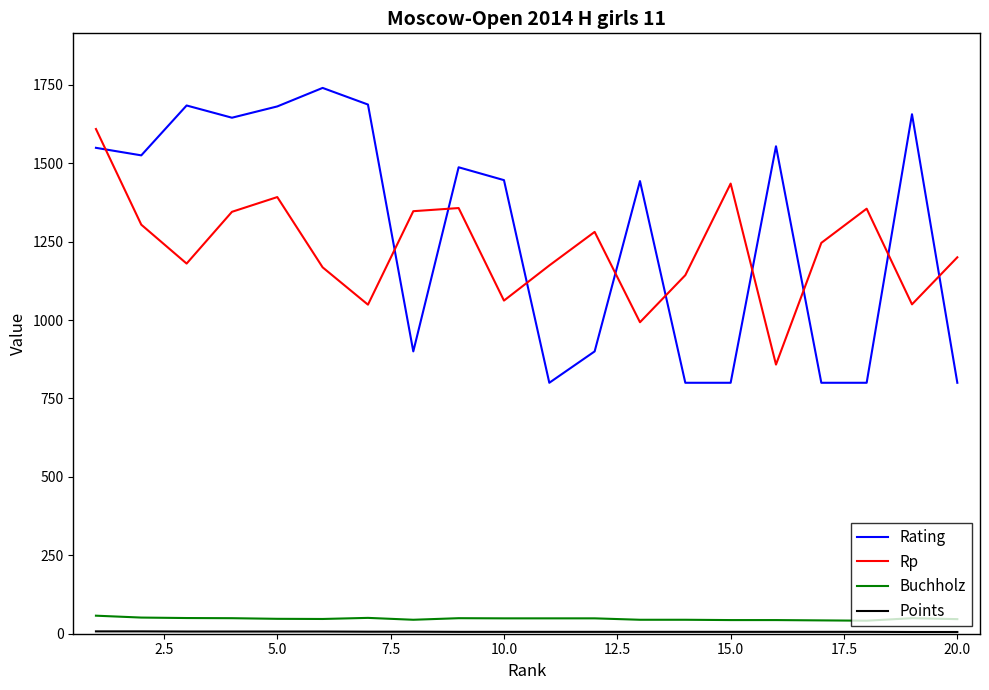

Which series has the widest spread of values?

Rating